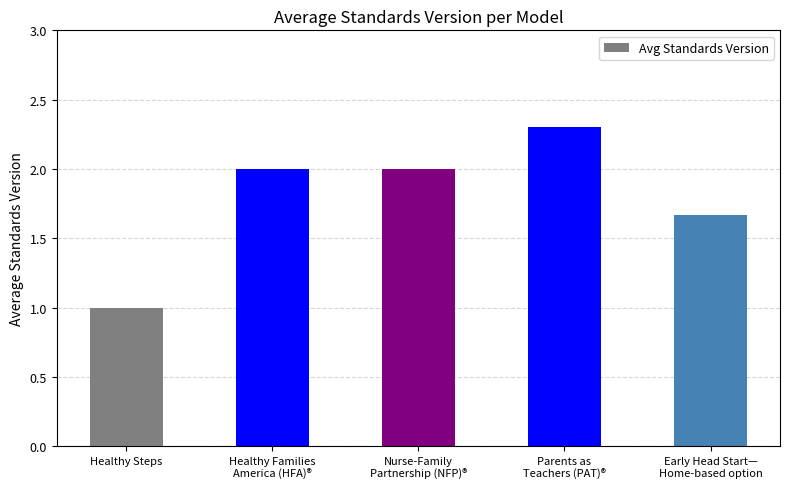

Approximately how many times larger is the value at Early Head Start—
Home-based option compared to Healthy Families
America (HFA)®?

0.8